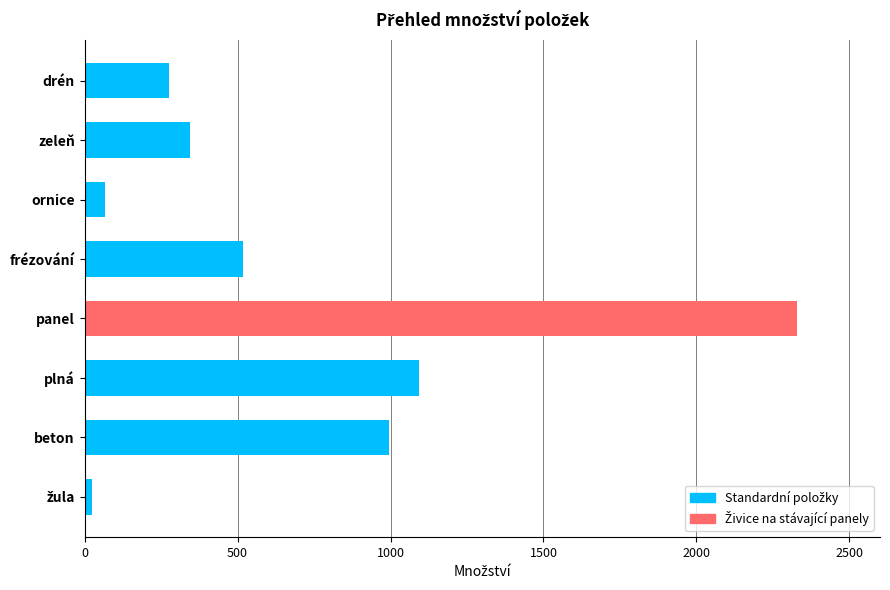

What is the maximum value shown in the chart?

2330